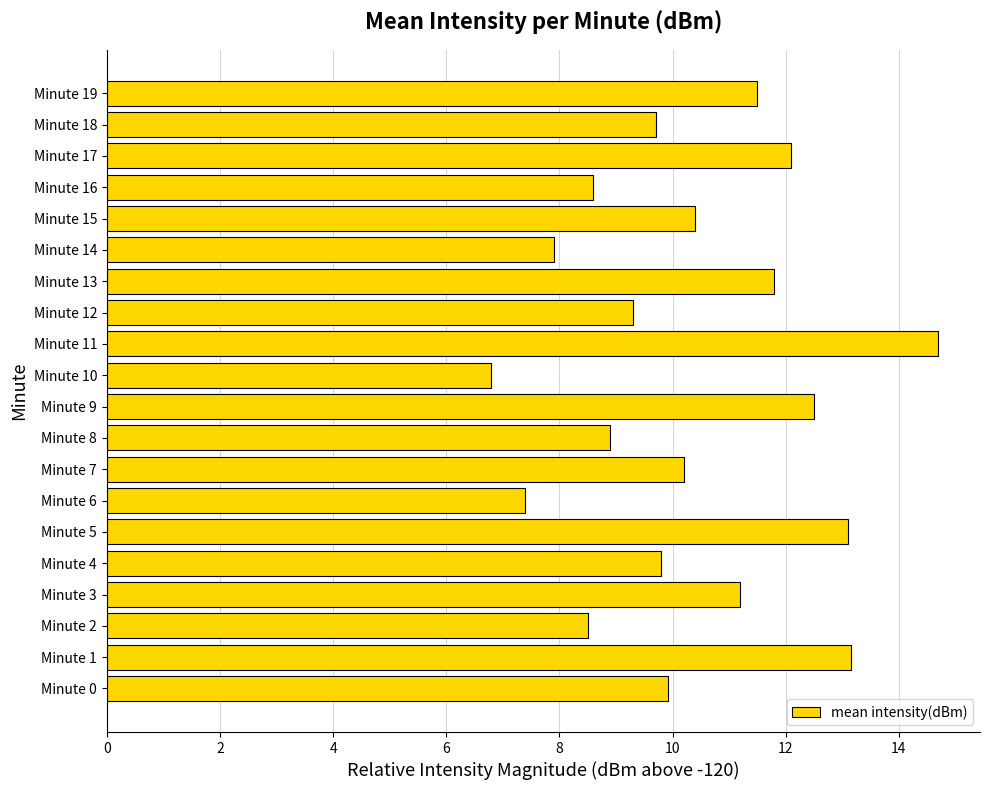

True or false: the data shows 6.5 at Minute 15.

False